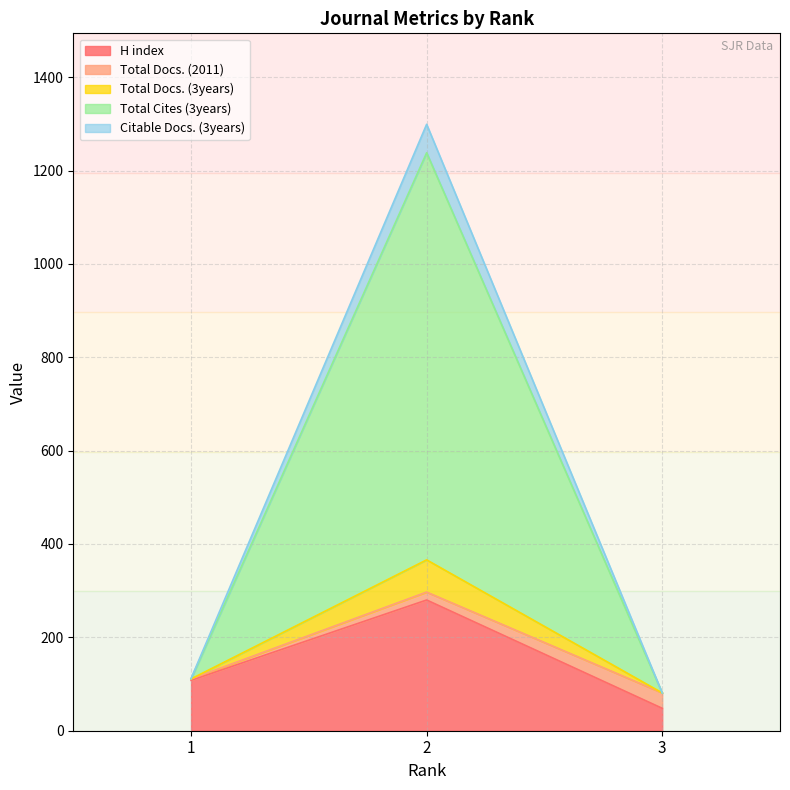

What is the minimum value for H index?

48